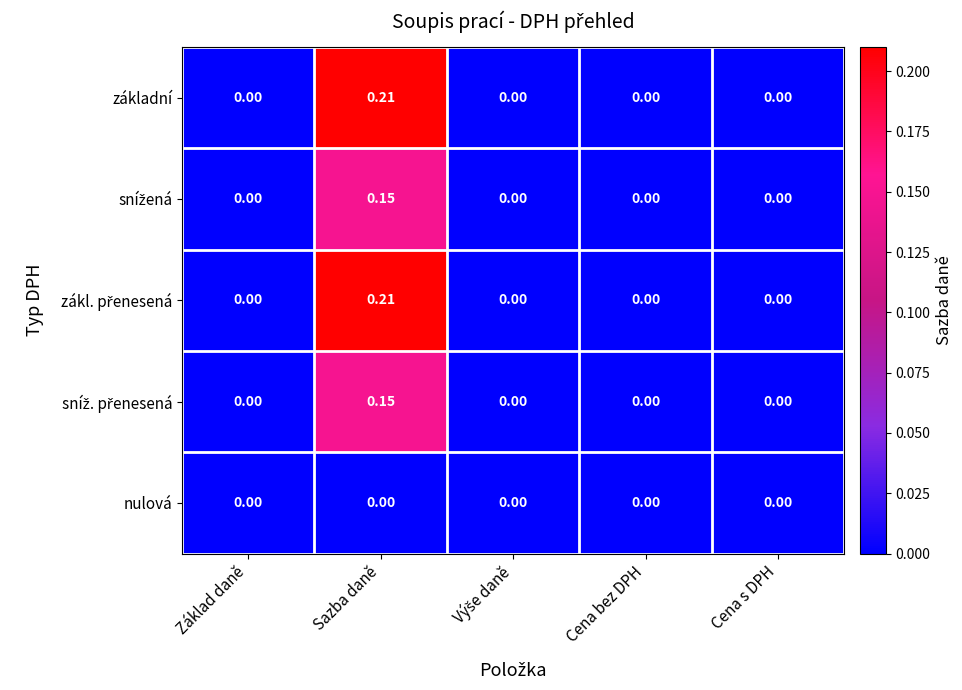

At which category does the chart reach its peak across all series?

Sazba daně